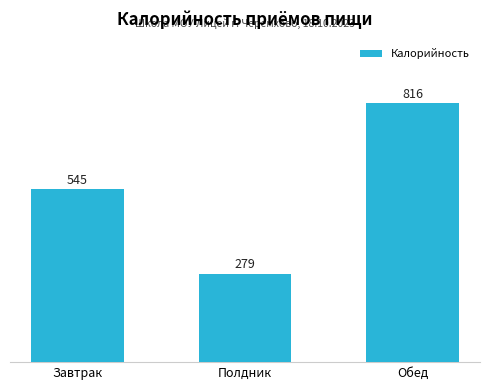

What is the maximum value shown in the chart?

816.3